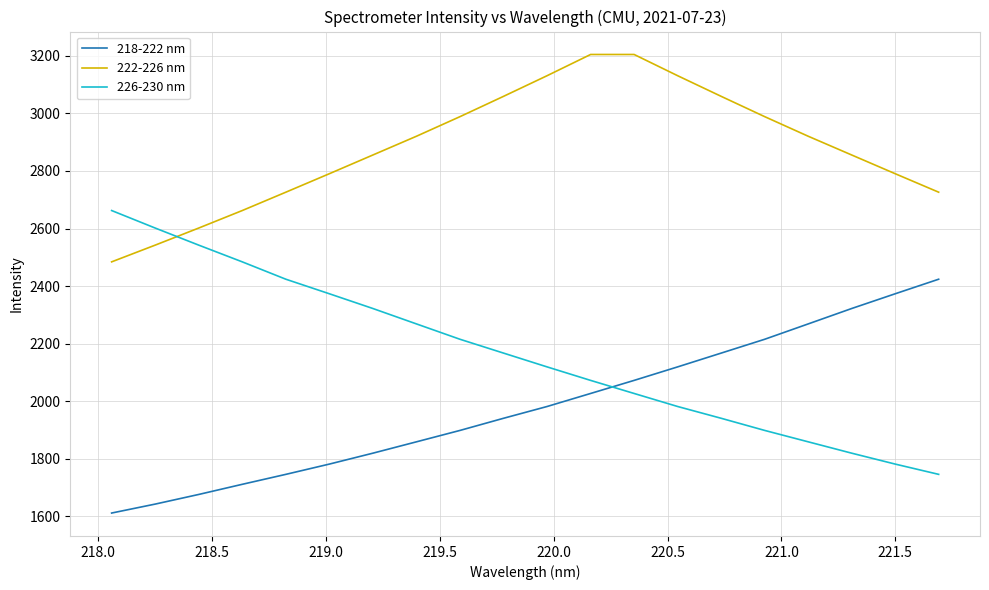

How many categories are shown in the chart?

20